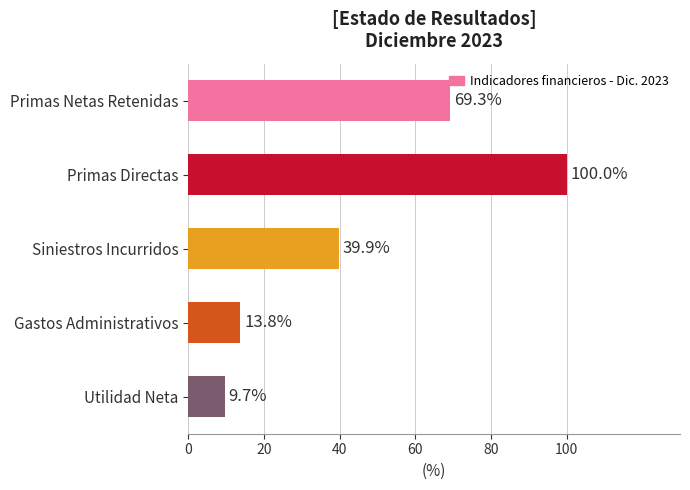

How many data points are less than 39?

2